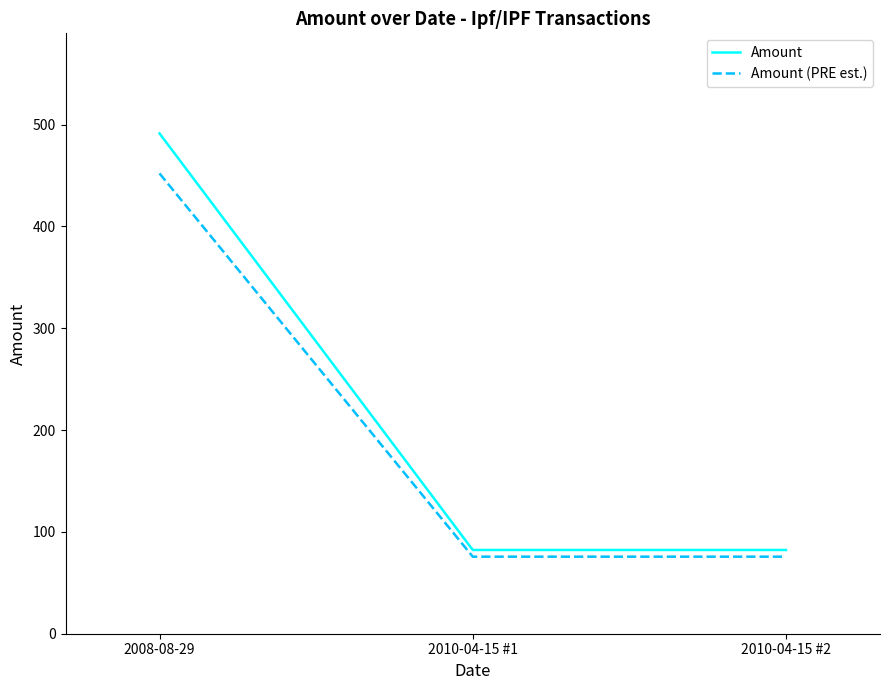

What is the sum of all Amount values?

655.9